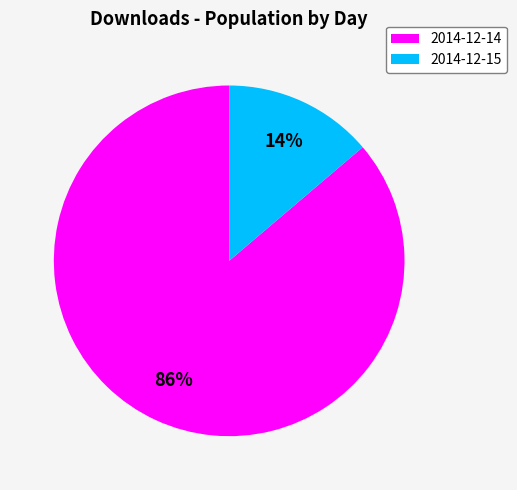

To the nearest percent, what percentage of the pie is 2014-12-15?

14%